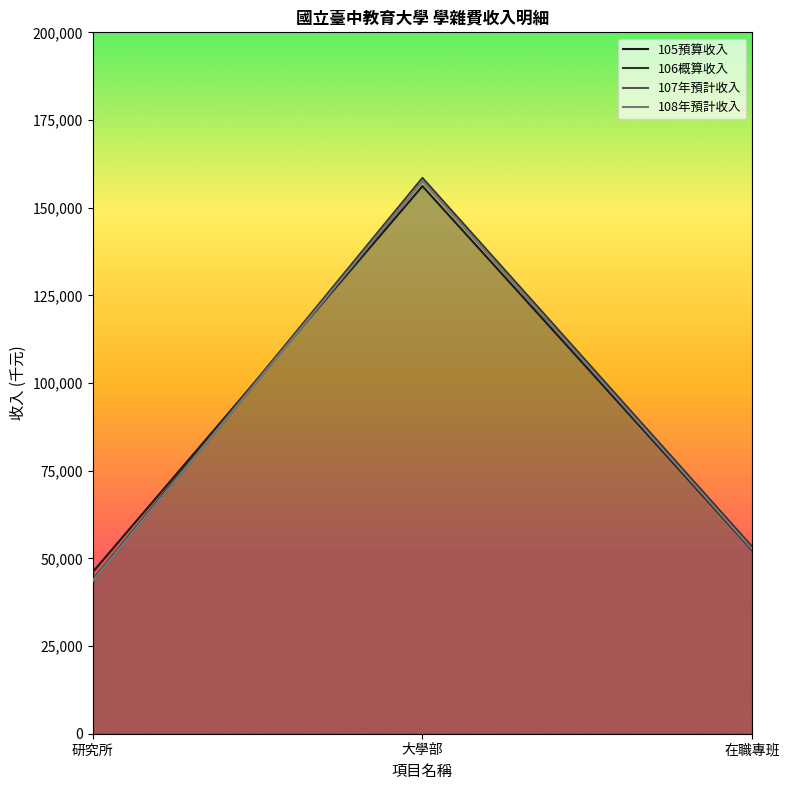

Which category has the highest value across all series?

大學部